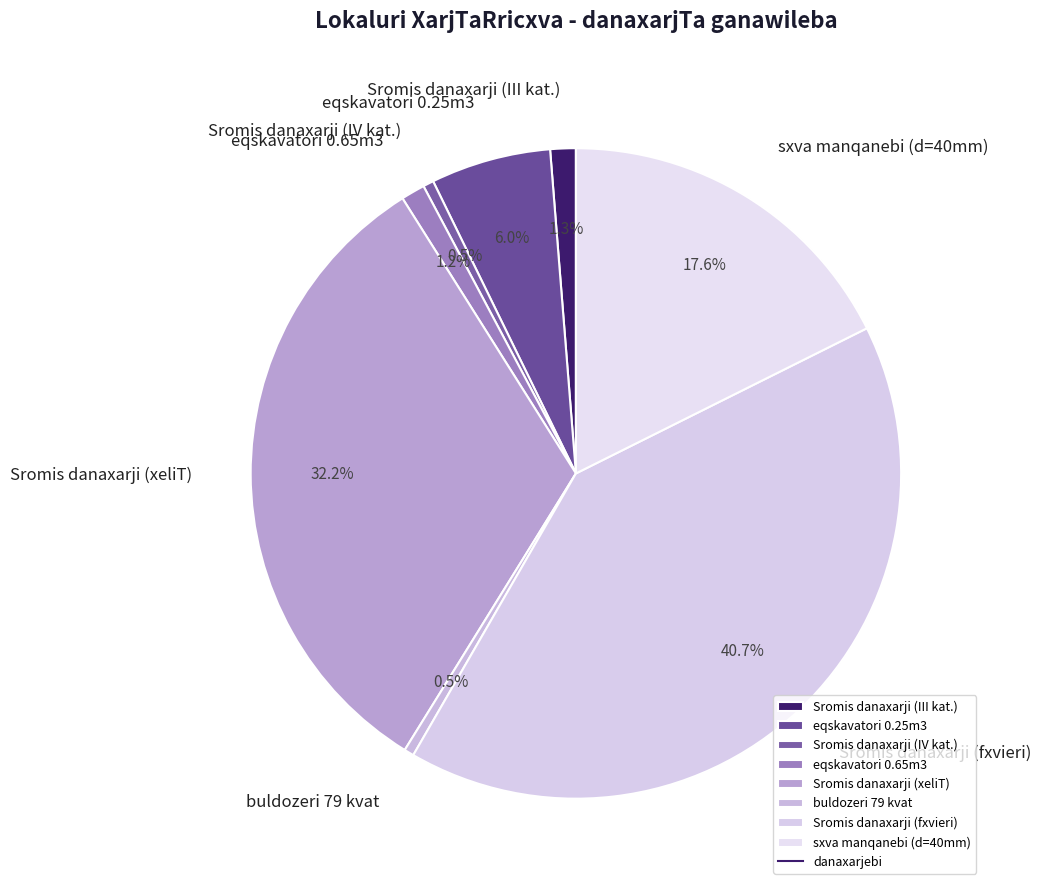

Which has a higher value, buldozeri 79 kvat or eqskavatori 0.25m3?

eqskavatori 0.25m3